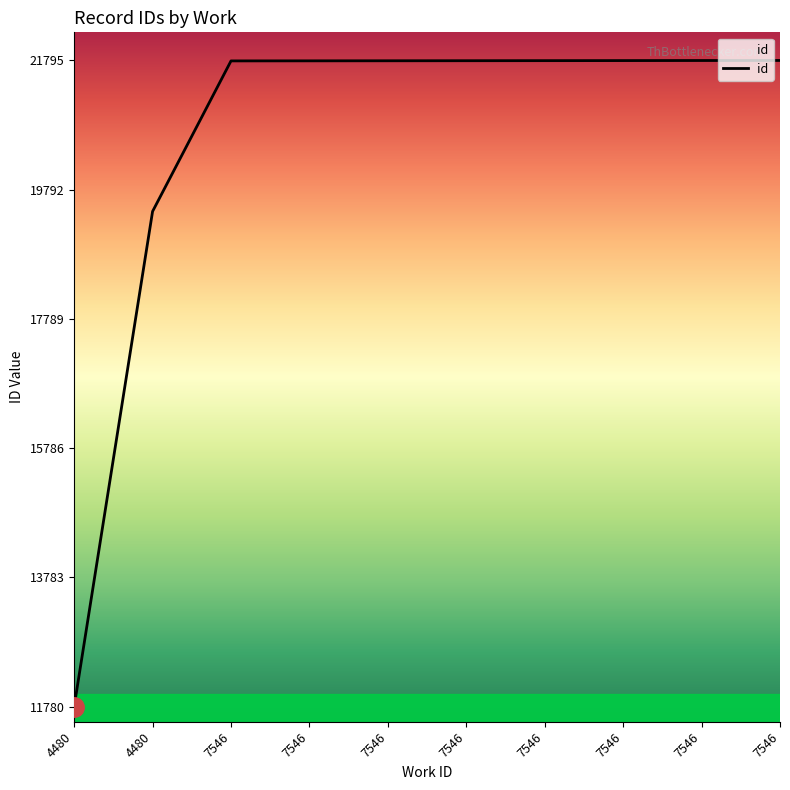

What is the change in value from 4480 to 7546?

+2339